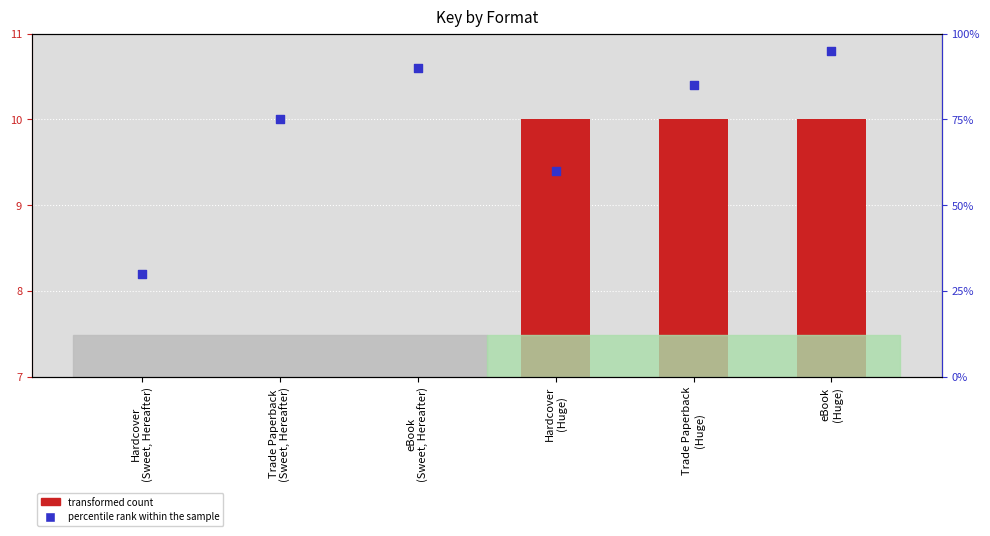

What is the total value across all series at eBook
(Sweet, Hereafter)?

90